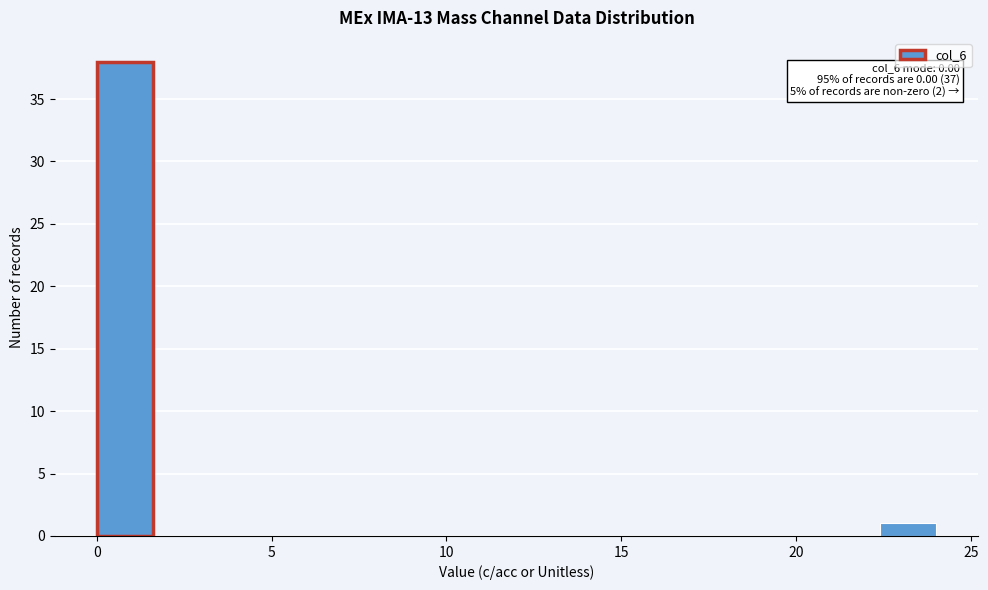

Around what value on the x-axis is the tallest bar? Give the approximate position of its centre, as read against the axis.

1.0